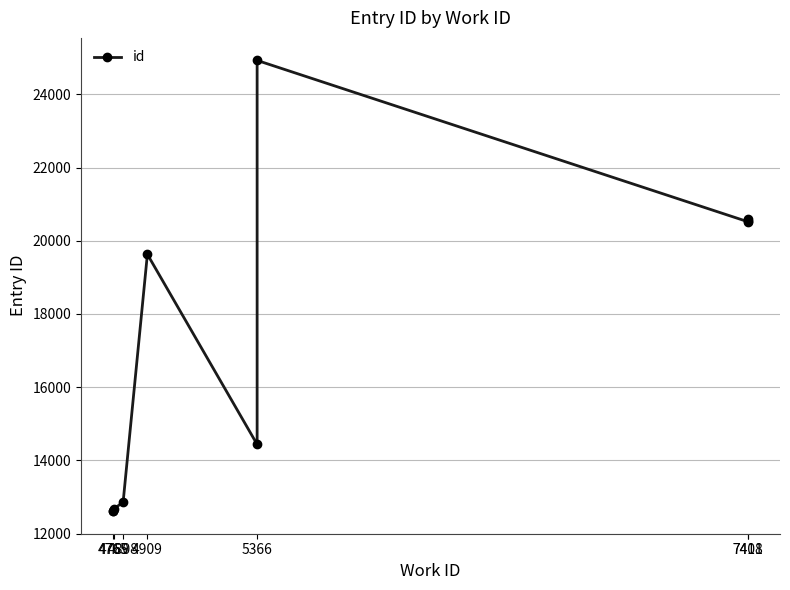

What is the value of the 10th point from the left?

20587